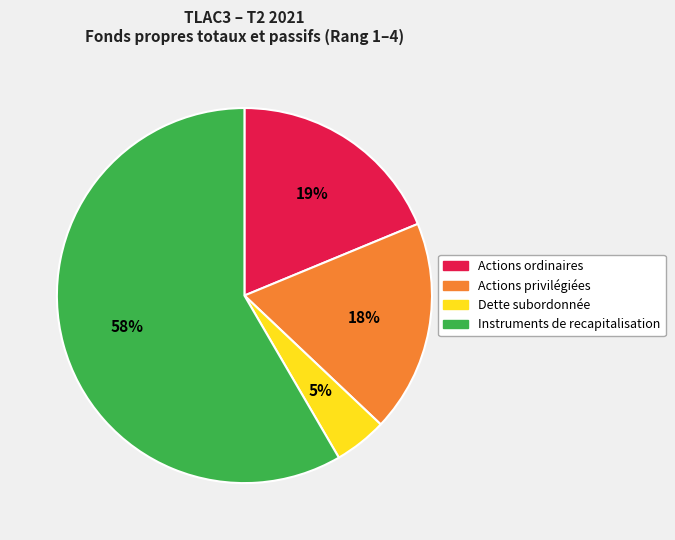

Is the sum of Instruments de recapitalisation and Actions privilégiées greater than half?

Yes